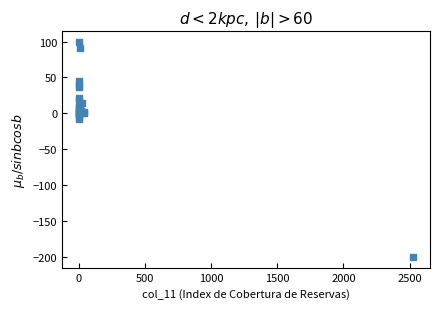

What Y value in the scatter plot is closest to -50?

-8.5